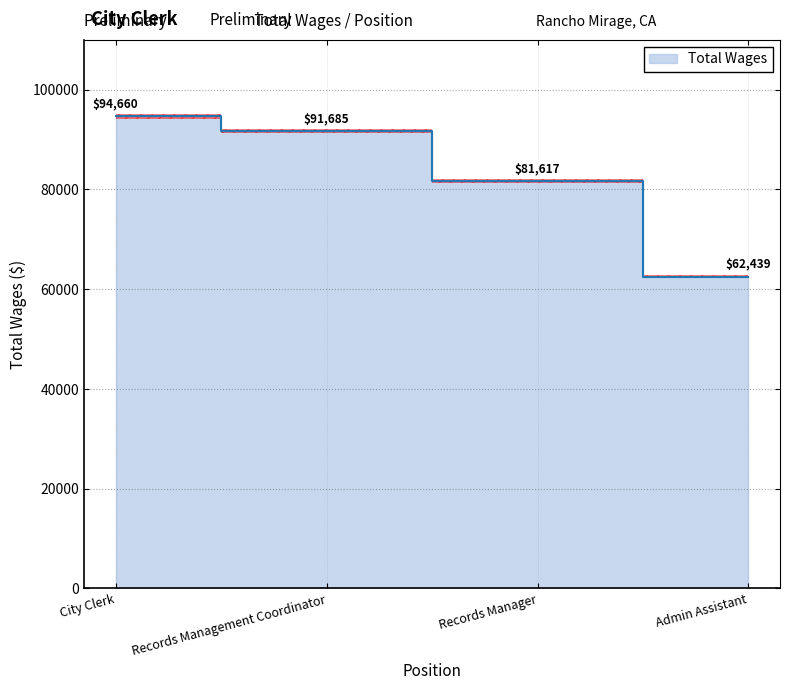

The chart shows a value of 94660 at City Clerk. True or false?

True